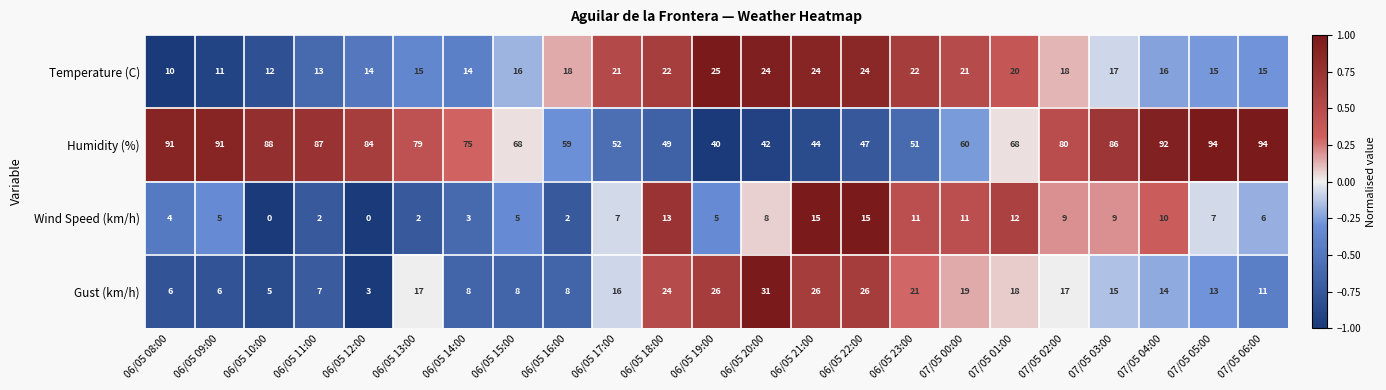

At how many categories does at least one series exceed 0?

23